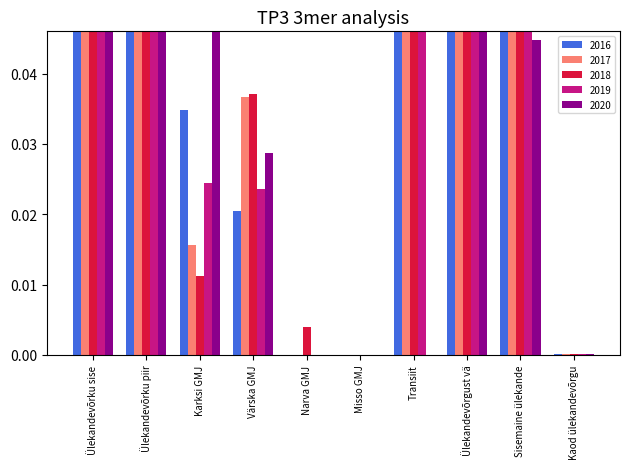

List the series in order of their peak value, lowest first.

2020, 2017, 2018, 2019, 2016